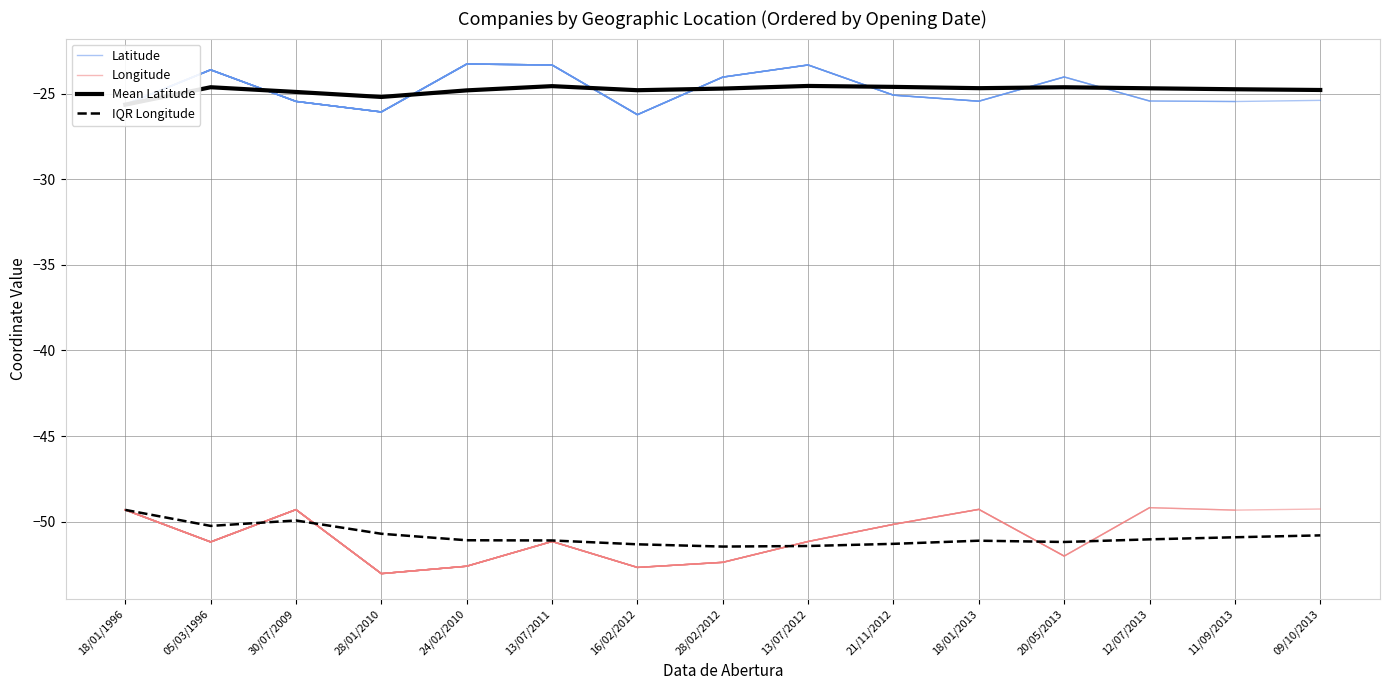

Reading right to left, extract all data points from this chart.

Mean Latitude: -24.8	-24.7	-24.7	-24.6	-24.7	-24.6	-24.6	-24.7	-24.8	-24.6	-24.8	-25.2	-24.9	-24.6	-25.6
IQR Longitude: -50.8	-50.9	-51.0	-51.2	-51.1	-51.3	-51.4	-51.5	-51.3	-51.1	-51.1	-50.7	-49.9	-50.2	-49.3